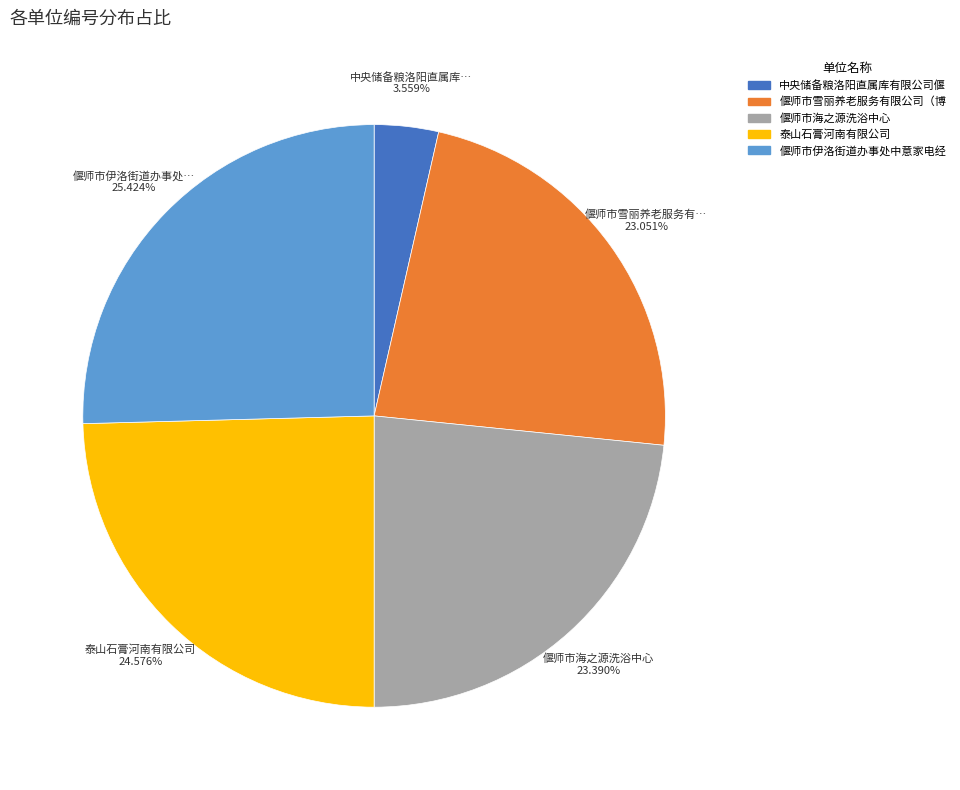

Is there a majority slice in this chart?

No